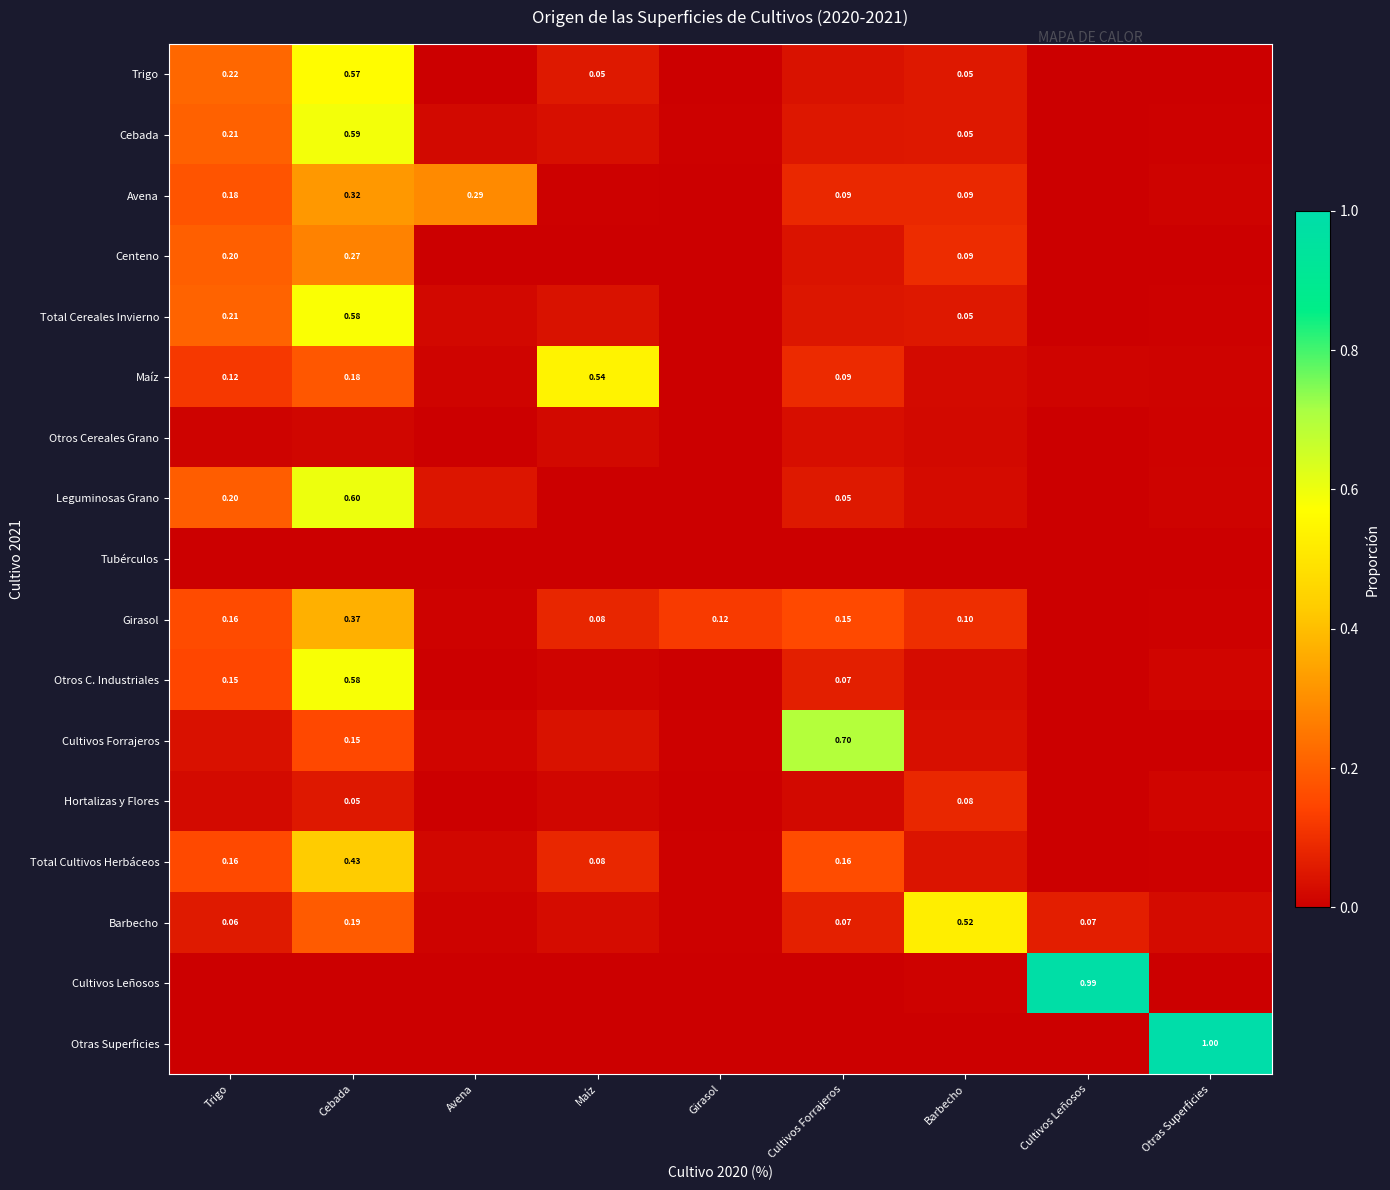

What is the total value across all series at Girasol?

0.2